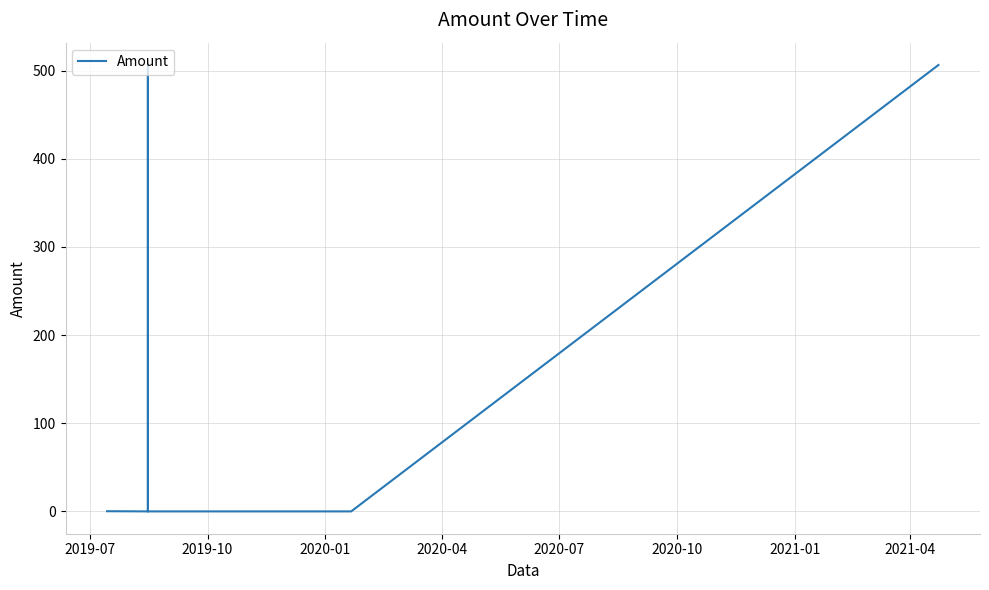

What is the greatest value displayed?

506.3